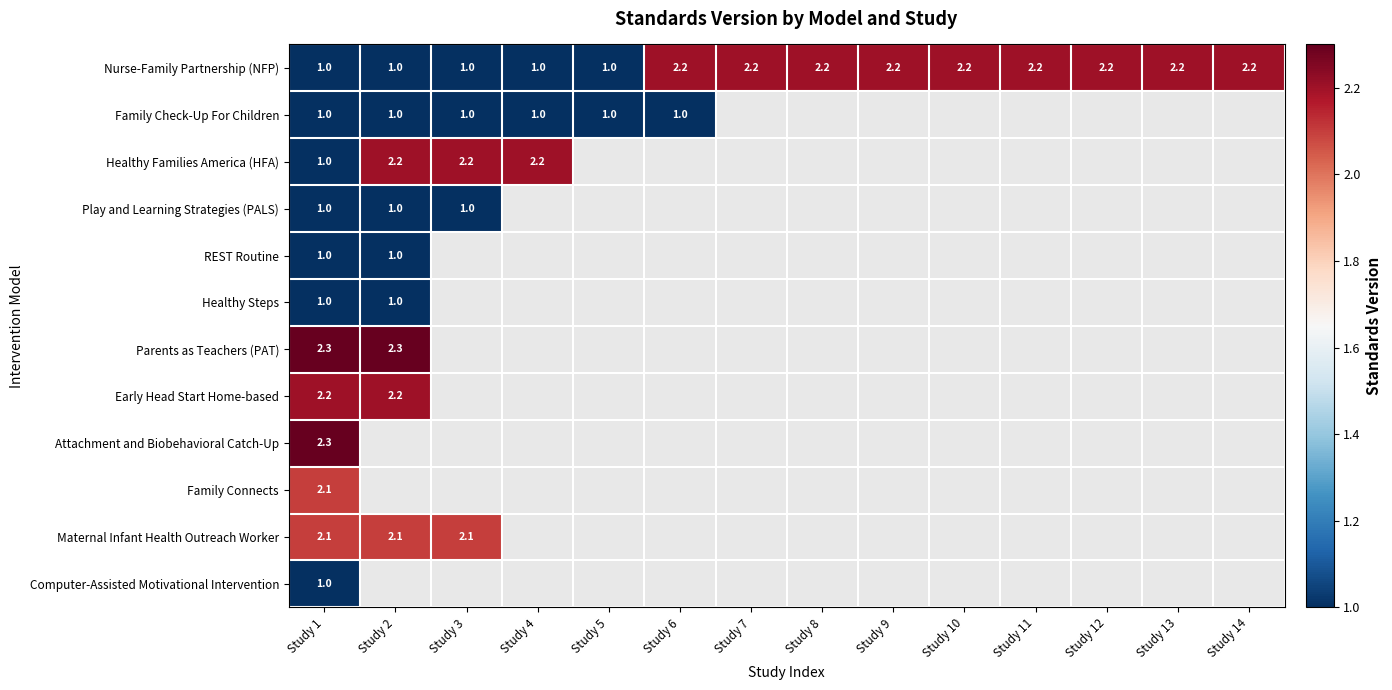

What is the total value across all series at Study 1?

18.0